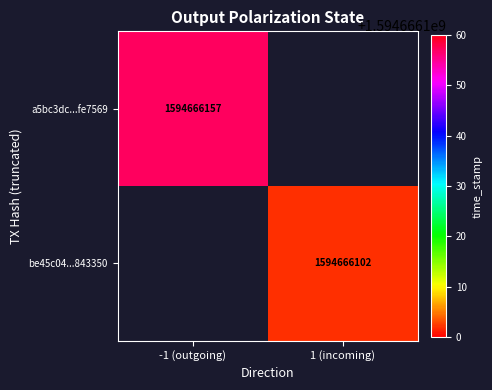

The value of a5bc3dc94a2e6ac5b1bb6258c71c2ec08fe7569 at direction is -1. True or false?

True